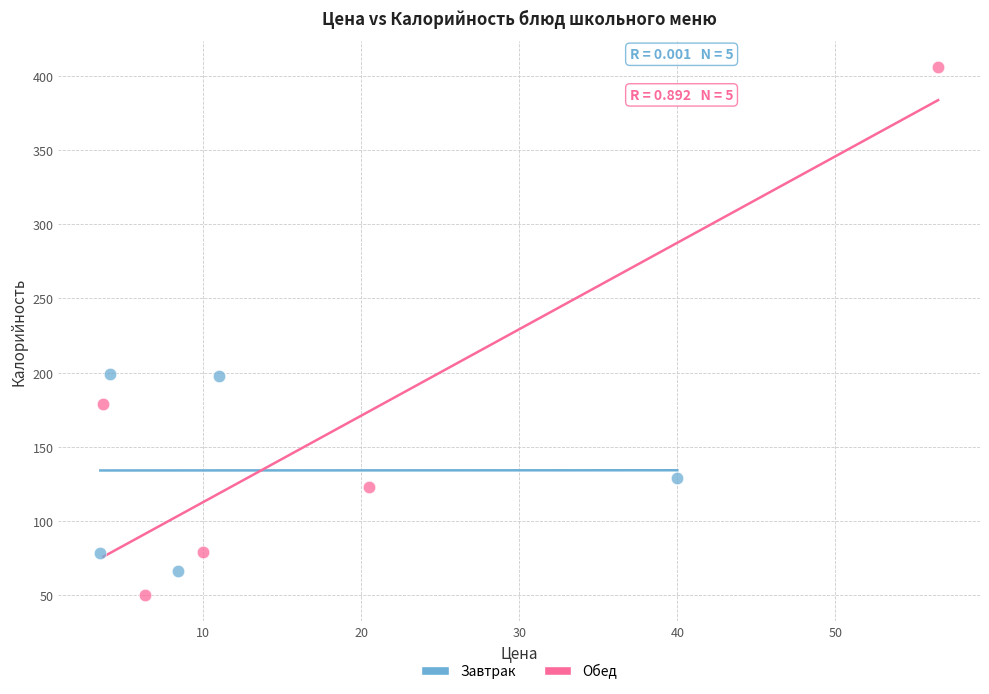

Which series has the largest Y range (max minus min)?

Обед